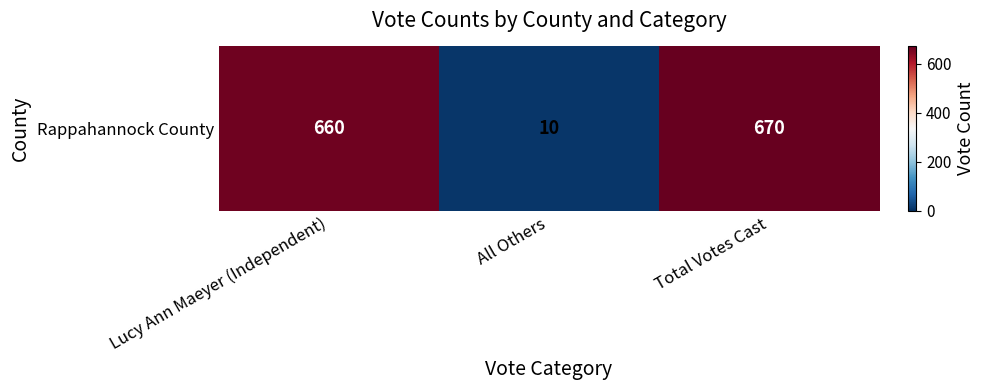

True or false: the data shows 371 at Total Votes Cast.

False